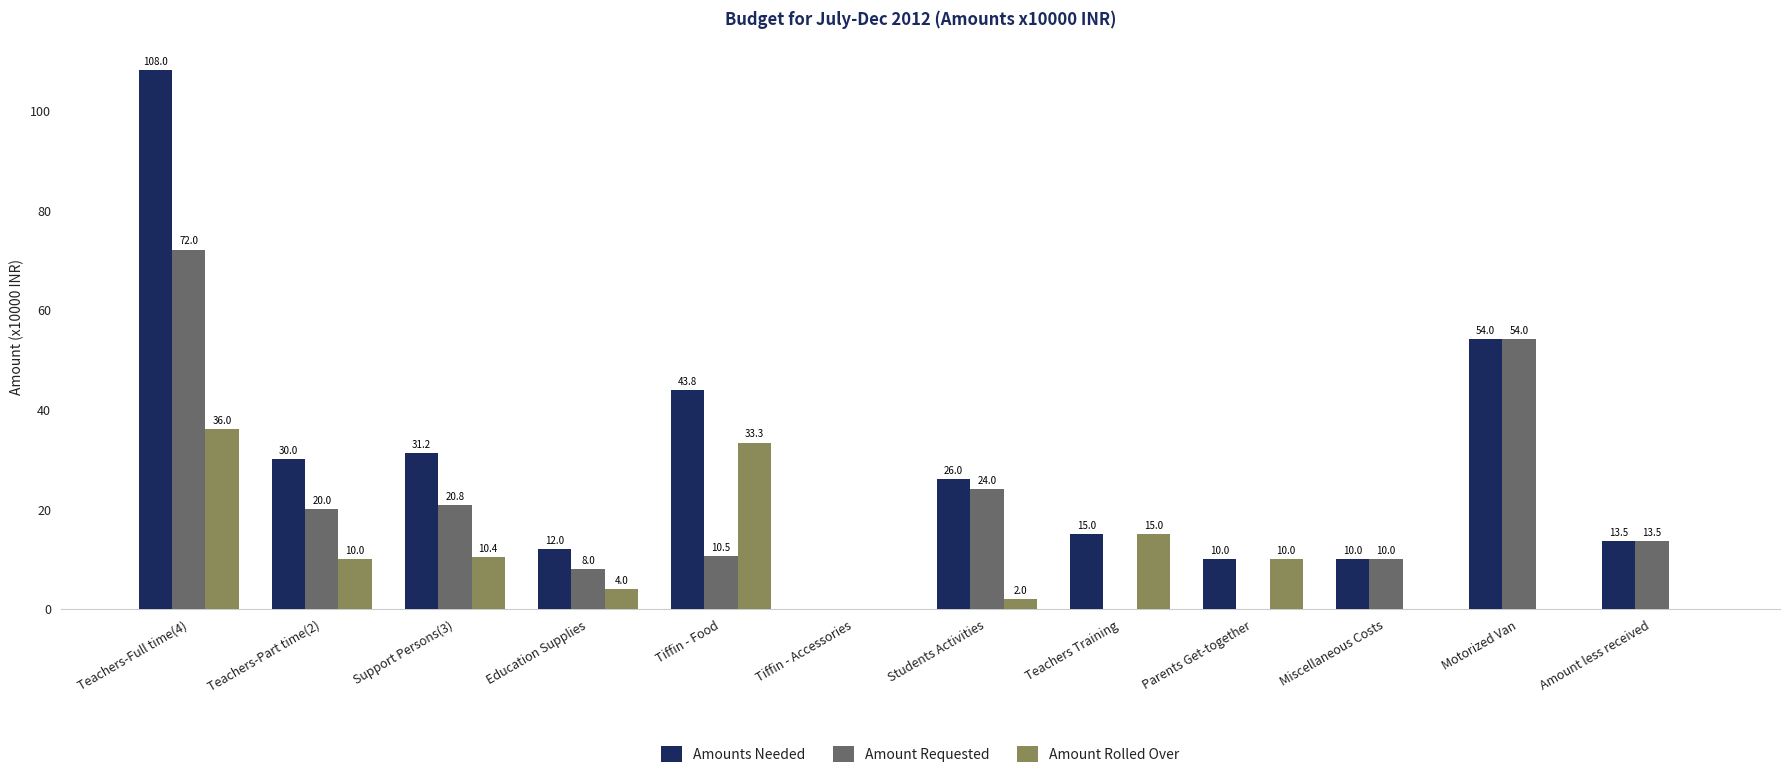

The value of Amounts Needed at Miscellaneous Costs is 10.0. True or false?

True